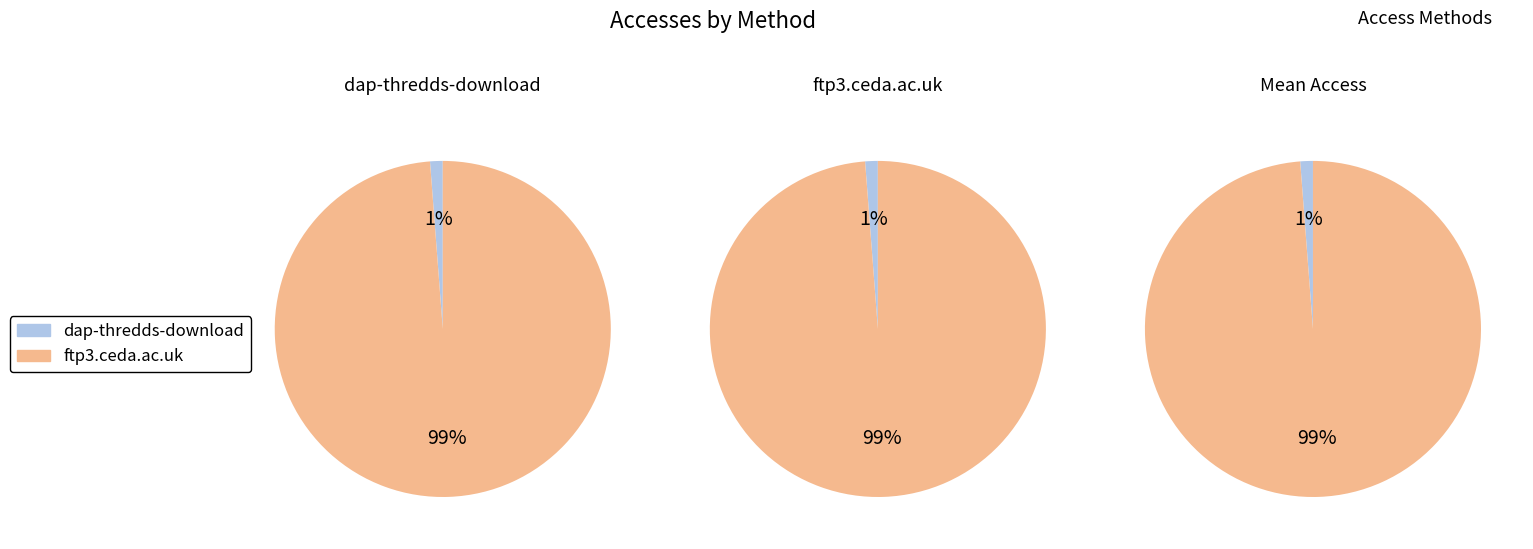

Do dap-thredds-download and ftp3.ceda.ac.uk together represent more than half of the pie?

Yes